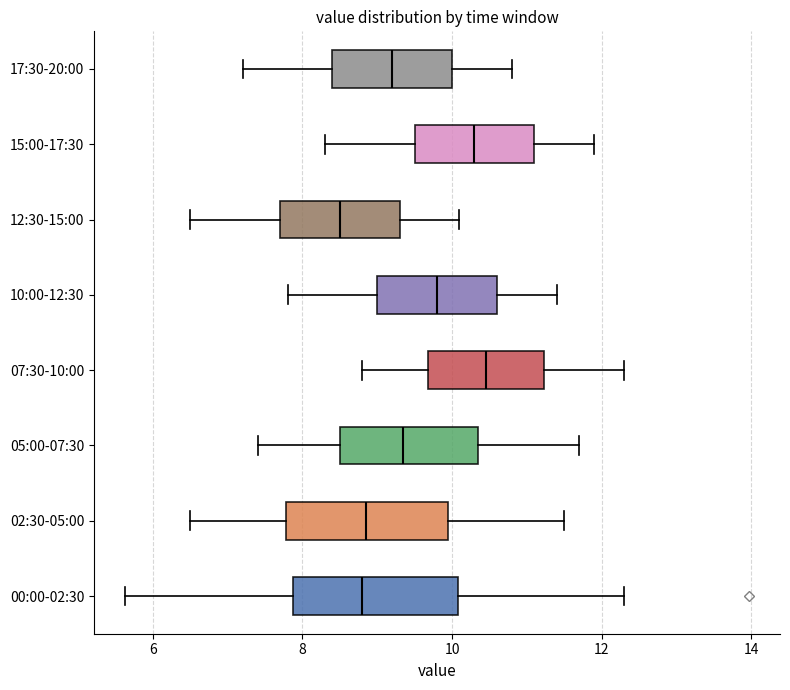

Reading bottom to top, read every box against the x-axis: the position of its median line, the range the box covers, and the ends of its whiskers. The values are not printed on the chart, so give them approximately, as read against the axis.

00:00-02:30: median 8.8, box 7.8 to 10.0, whiskers 5.6 to 12.4
02:30-05:00: median 8.8, box 7.8 to 10.0, whiskers 6.6 to 11.6
05:00-07:30: median 9.4, box 8.6 to 10.4, whiskers 7.4 to 11.8
07:30-10:00: median 10.4, box 9.6 to 11.2, whiskers 8.8 to 12.4
10:00-12:30: median 9.8, box 9.0 to 10.6, whiskers 7.8 to 11.4
12:30-15:00: median 8.6, box 7.8 to 9.4, whiskers 6.6 to 10.2
15:00-17:30: median 10.4, box 9.6 to 11.2, whiskers 8.4 to 12.0
17:30-20:00: median 9.2, box 8.4 to 10.0, whiskers 7.2 to 10.8